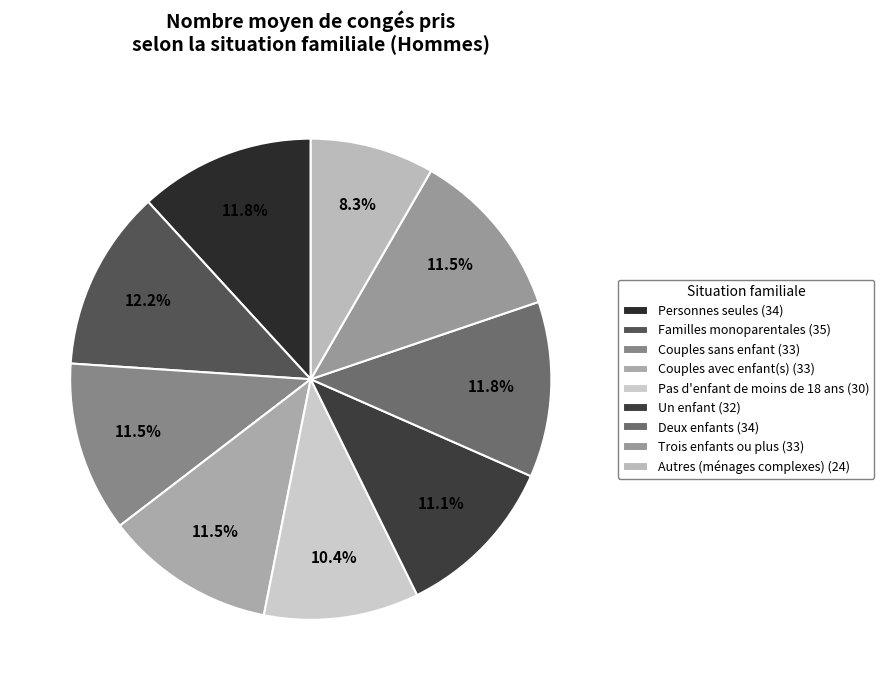

Which slice is the smallest?

Autres (ménages complexes)